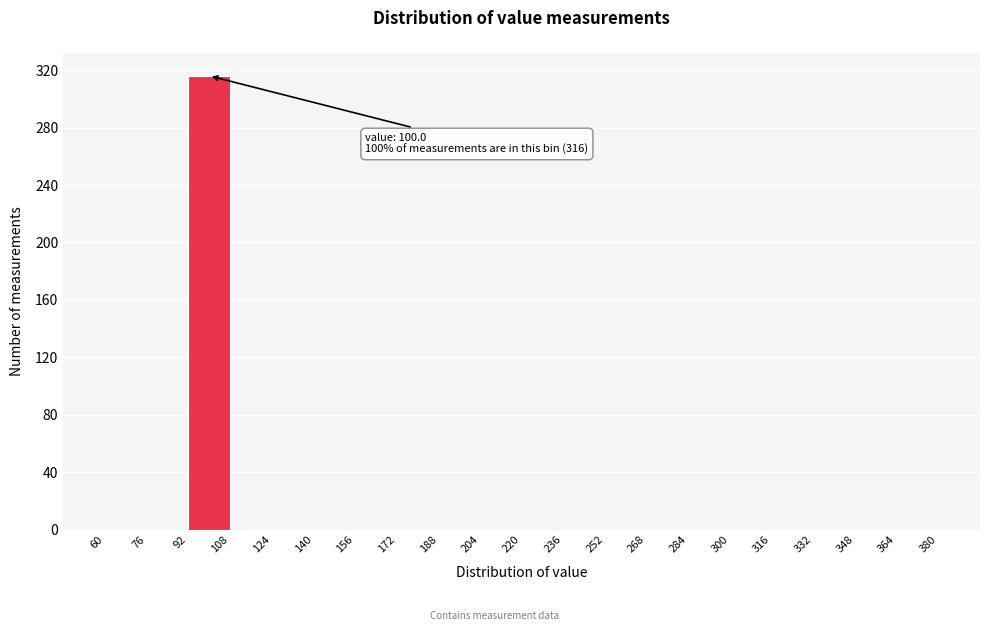

Over which range of the x-axis is the bar tallest?

92 to 108